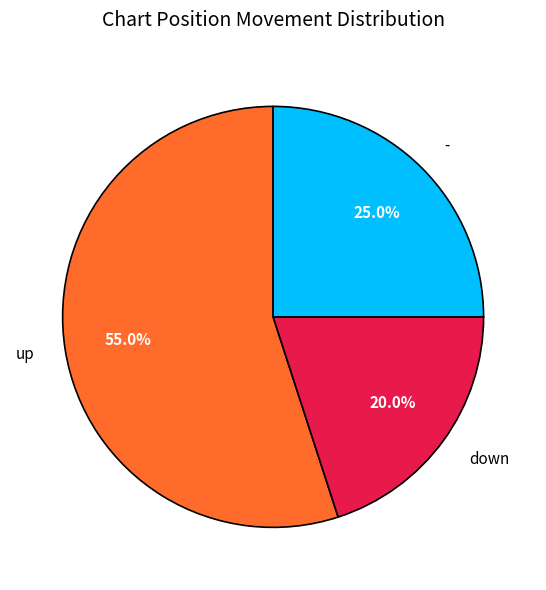

To the nearest percent, what portion does - represent?

25%